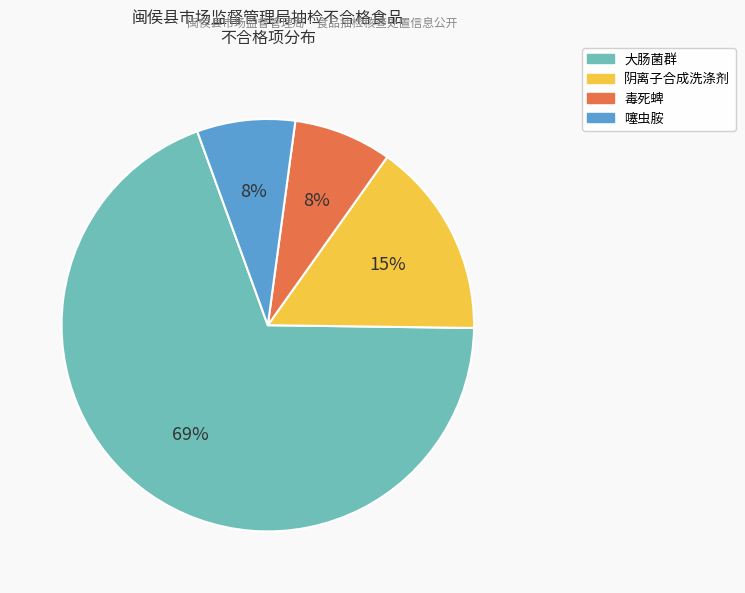

Is the sum of 噻虫胺 and 阴离子合成洗涤剂 greater than half?

No